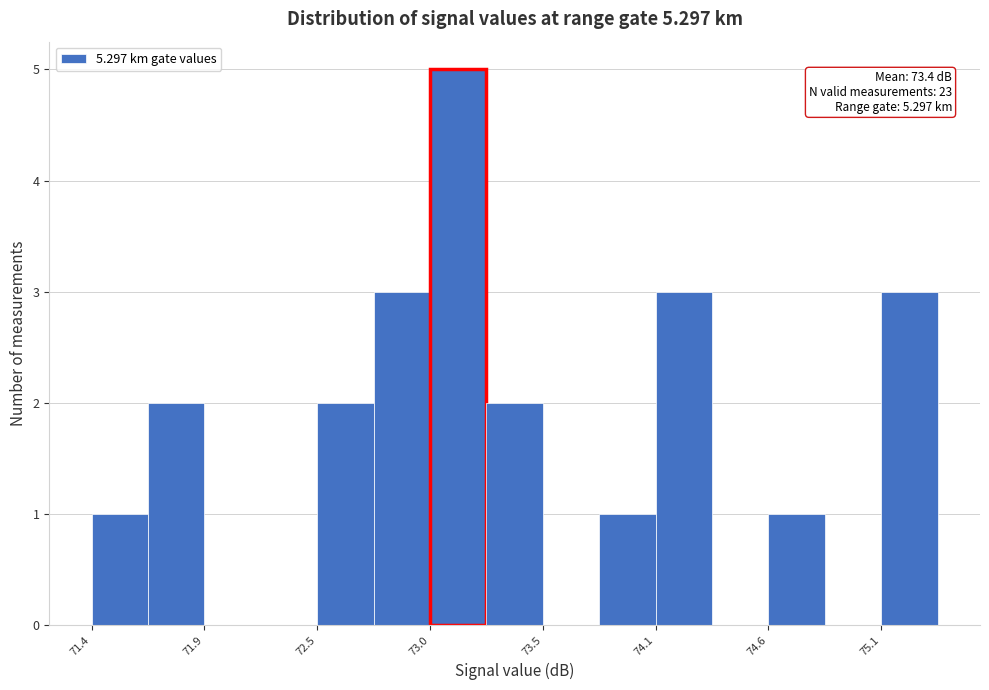

Around what value on the x-axis is the tallest bar? Give the approximate position of its centre, as read against the axis.

73.1